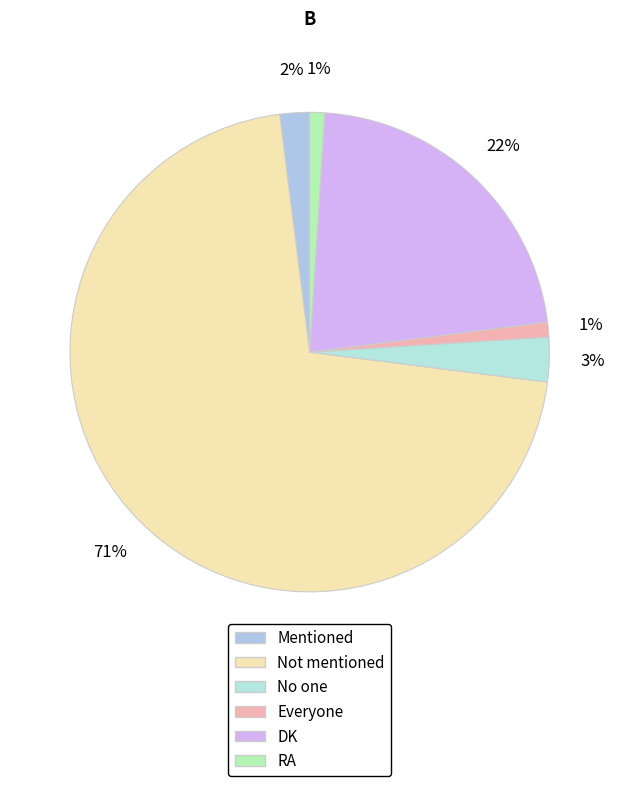

Do DK and No one together represent more than half of the pie?

No